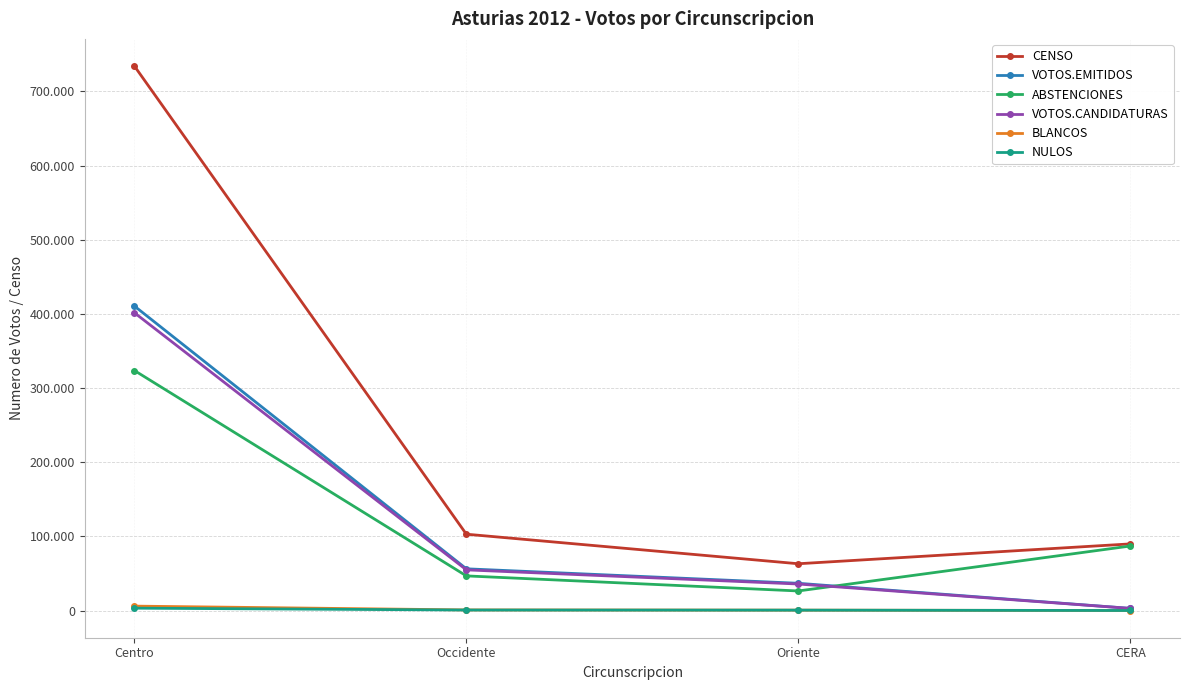

What position from the right is Centro?

4